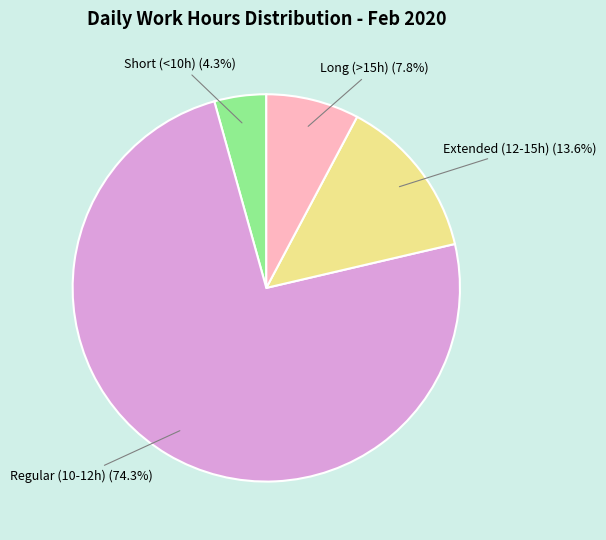

Combined, what portion of the pie is Extended (12-15h) (13.6%) and Regular (10-12h) (74.3%)?

87.9%